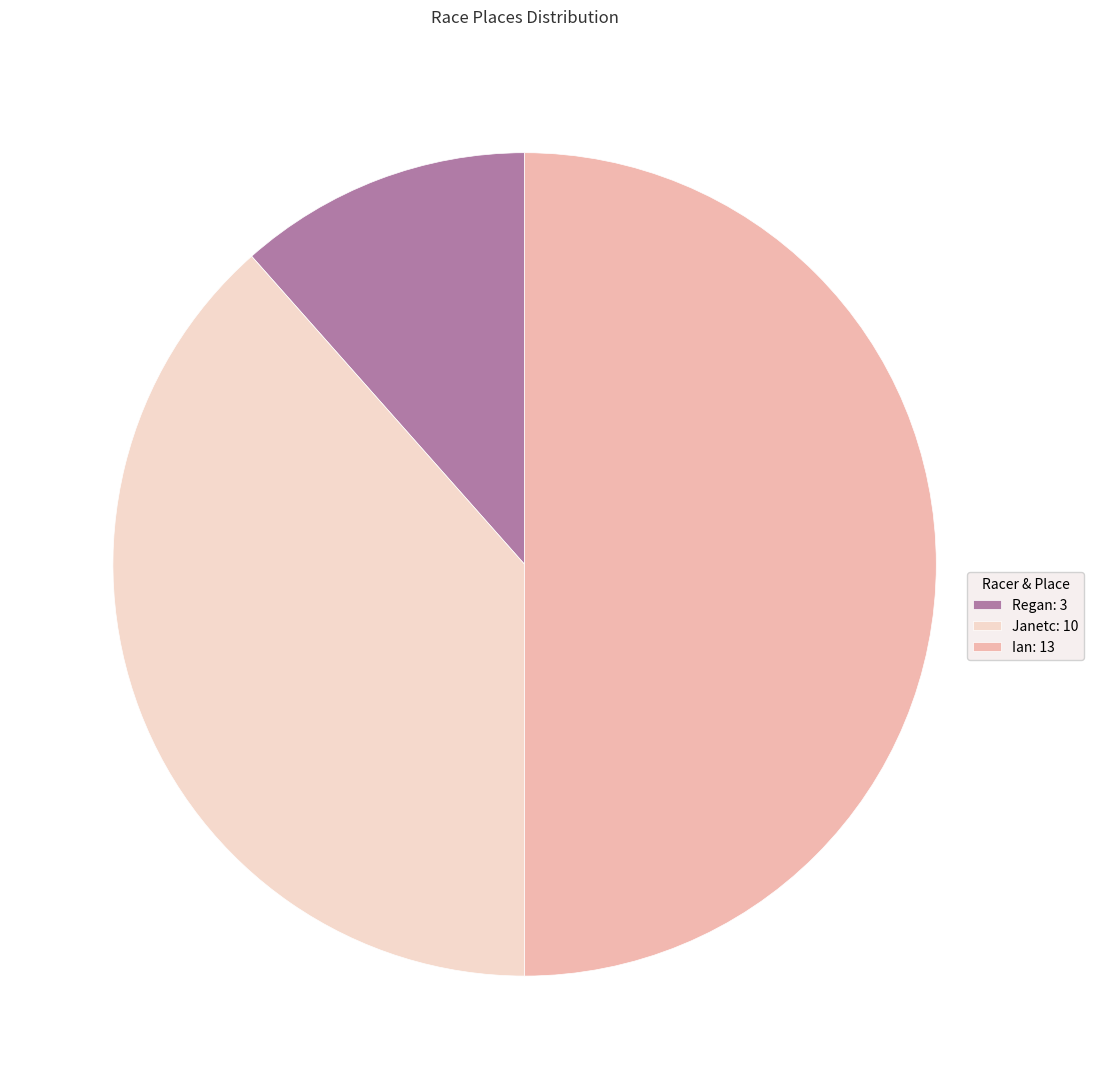

Which category has the biggest portion of the pie?

Ian